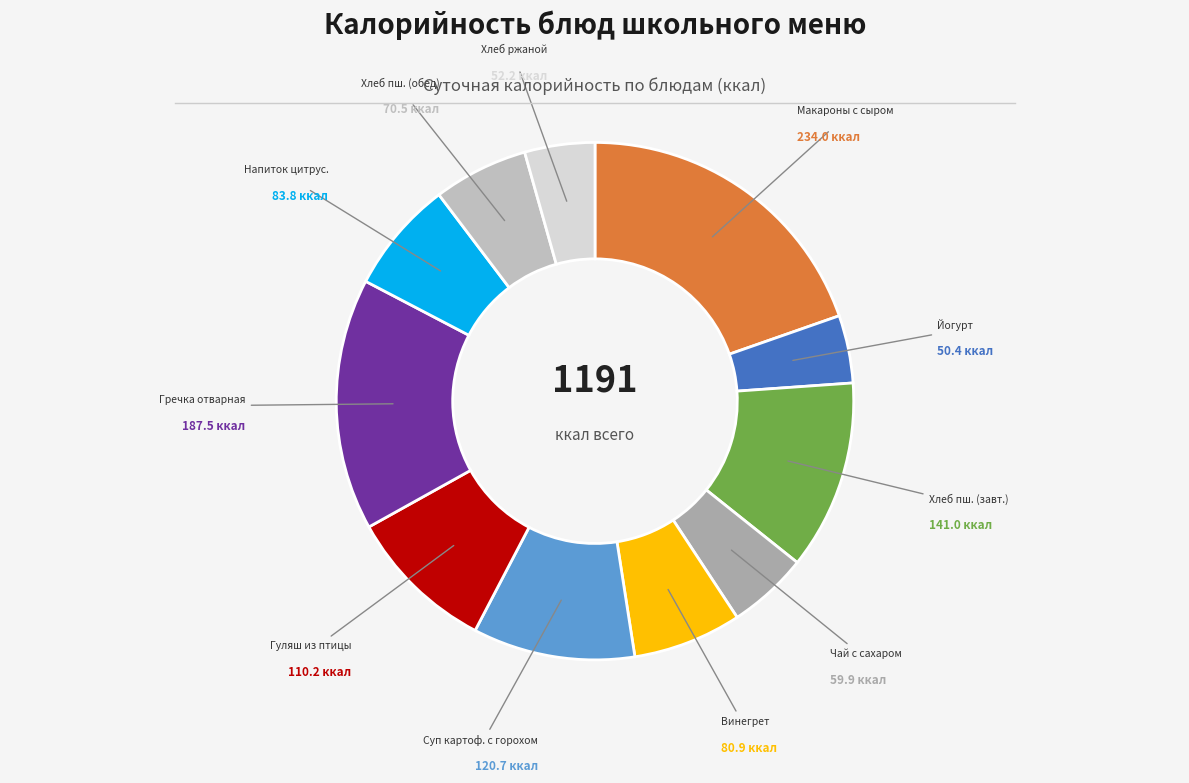

True or false: Суп картоф. с горохом accounts for 20% of the total.

False